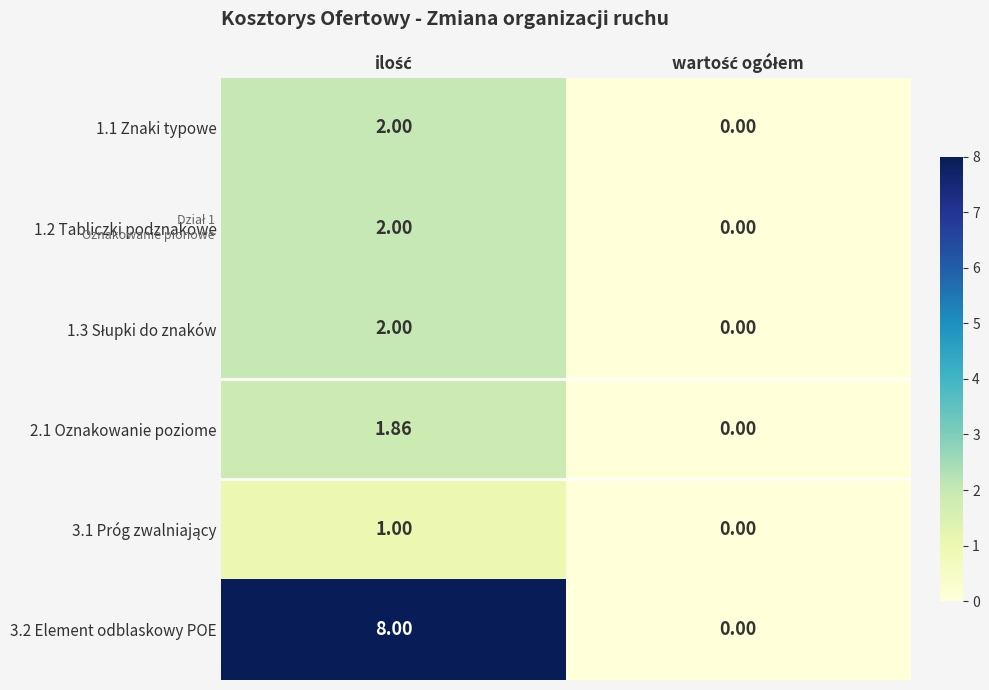

Rank the series by their maximum value, from highest to lowest.

3.2 Element odblaskowy POE, 1.1 Znaki typowe, 1.2 Tabliczki podznakowe, 1.3 Słupki do znaków, 2.1 Oznakowanie poziome, 3.1 Próg zwalniający